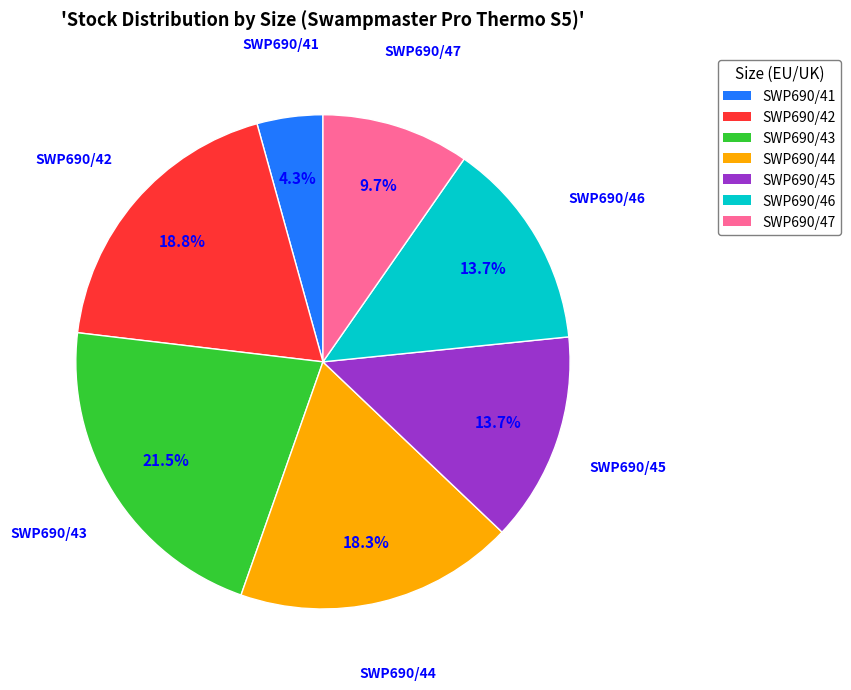

Do SWP690/43 and SWP690/47 together represent more than half of the pie?

No